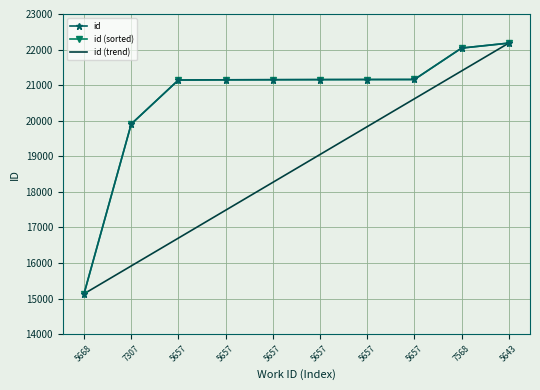

At which category does the chart reach its peak across all series?

5643